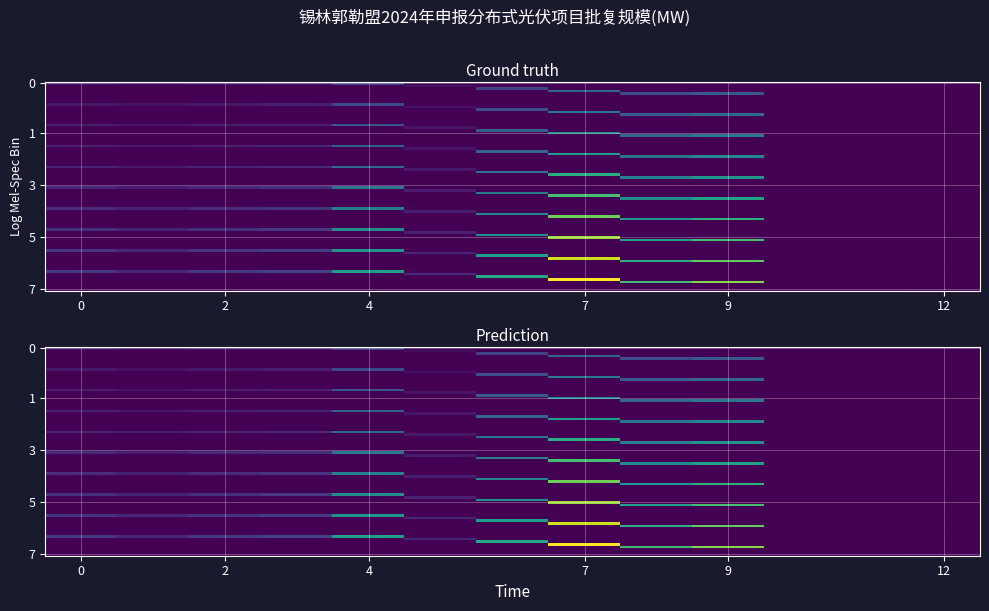

At which label is the value closest to 2?

3